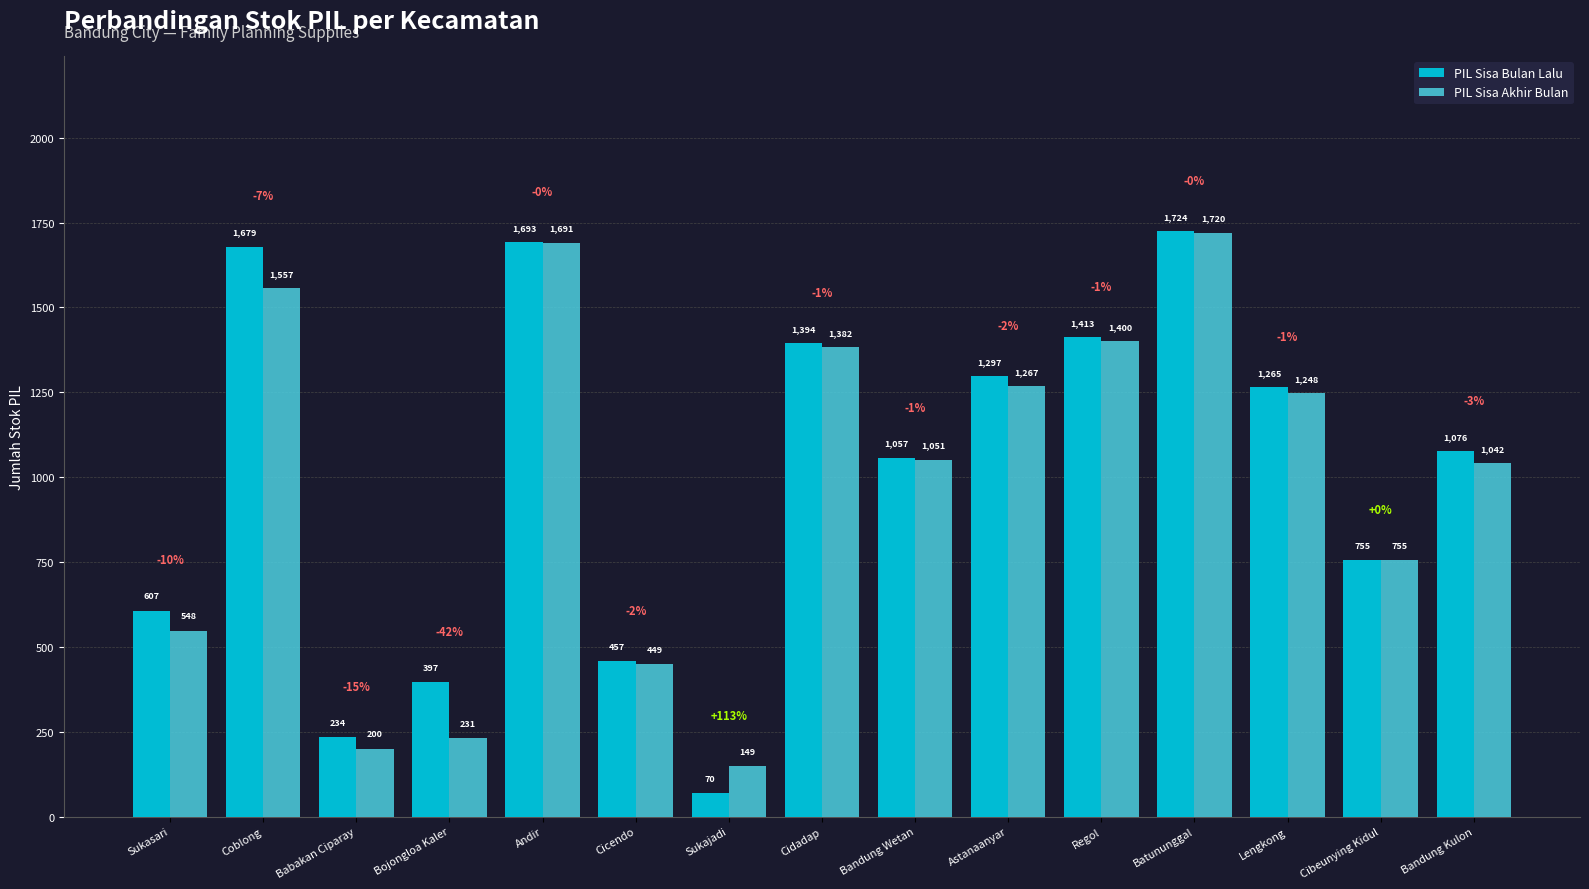

Where does the PIL Sisa Bulan Lalu series first go above 1076?

Coblong